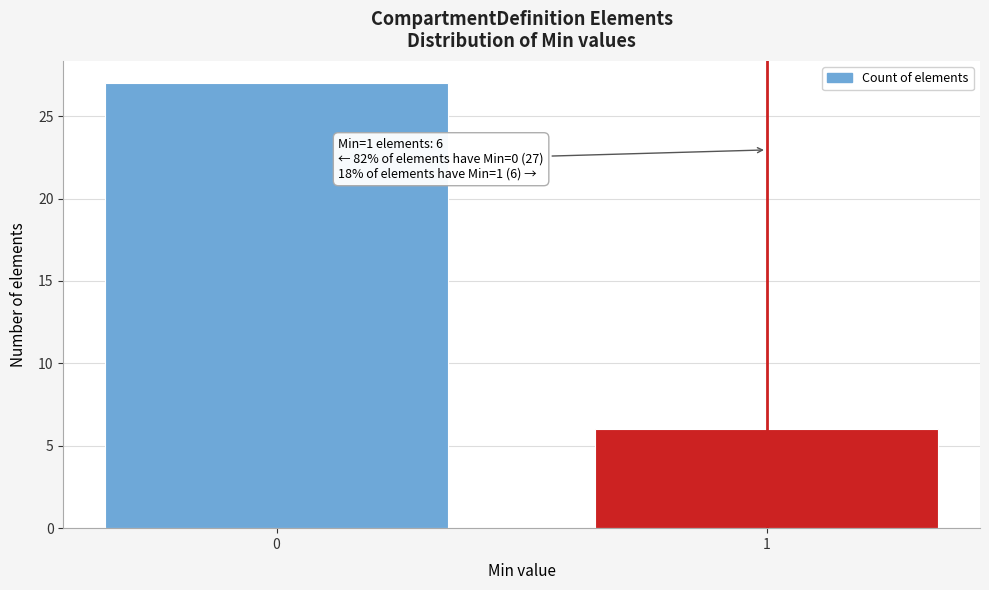

Reading left to right, what are all the values shown in this chart?

27	6